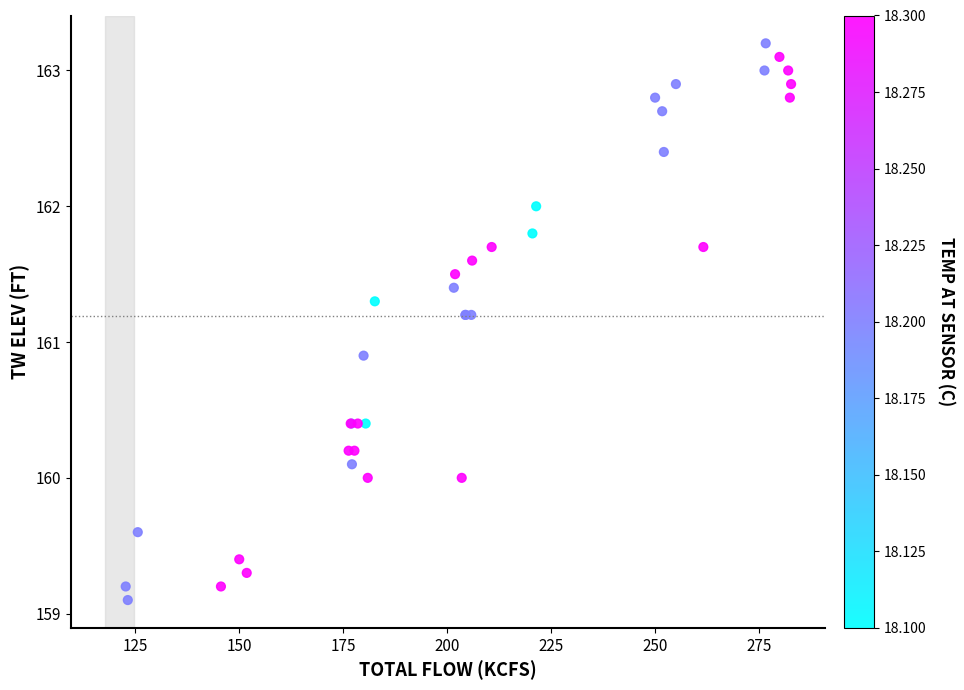

What Y value in the scatter plot is closest to 161?

160.9